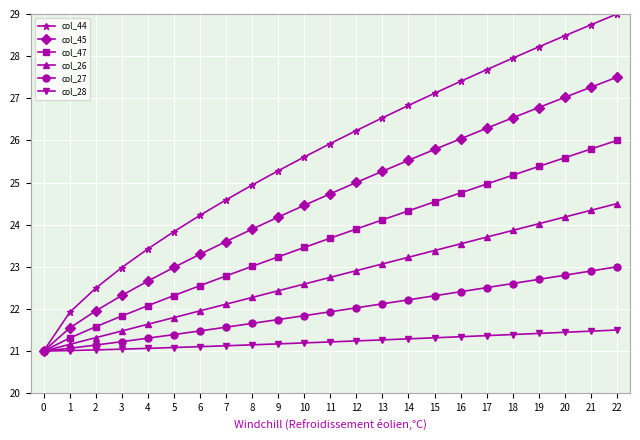

Is it true that col_45 equals 11.2 at 10?

False